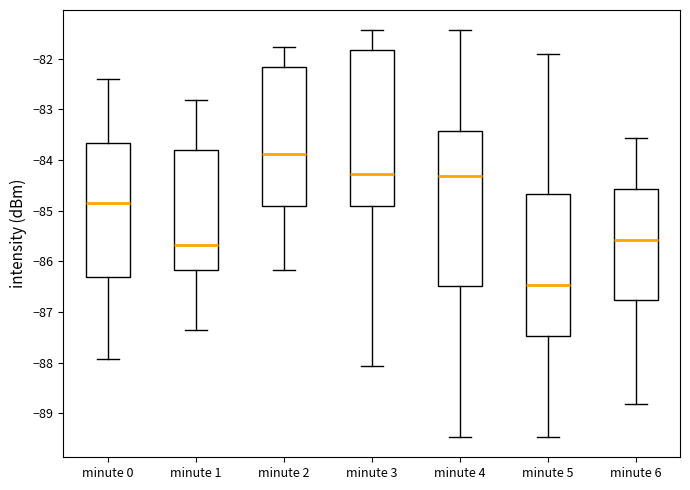

Which box has the highest median line?

minute 2